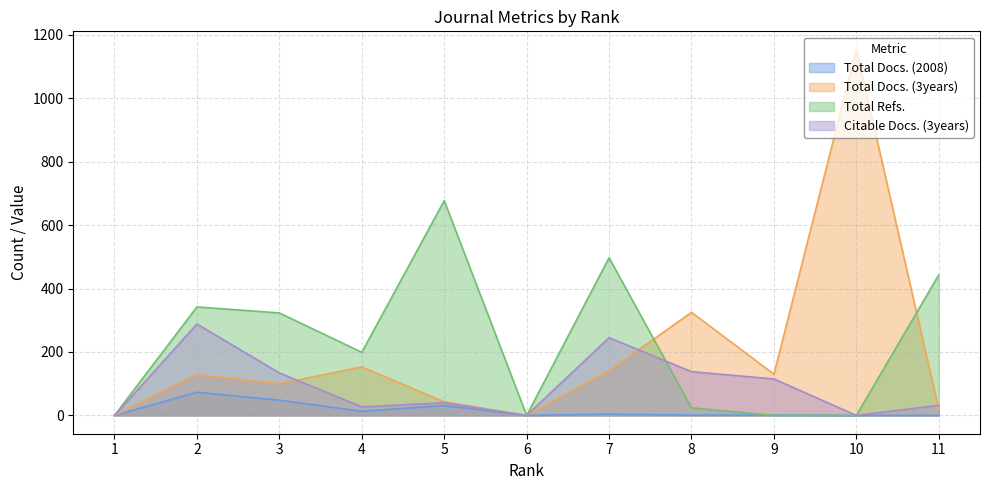

Reading left to right, transcribe all the data shown in this chart.

Total Docs. (2008): 1=0	2=73	3=48	4=13	5=31	6=0	7=4	8=1	9=1	10=0	11=0
Total Docs. (3years): 1=0	2=129	3=100	4=153	5=43	6=0	7=141	8=325	9=130	10=1153	11=19
Total Refs.: 1=0	2=342	3=323	4=199	5=677	6=0	7=497	8=24	9=0	10=0	11=443
Citable Docs. (3years): 1=0	2=288	3=134	4=27	5=40	6=0	7=245	8=138	9=115	10=0	11=32